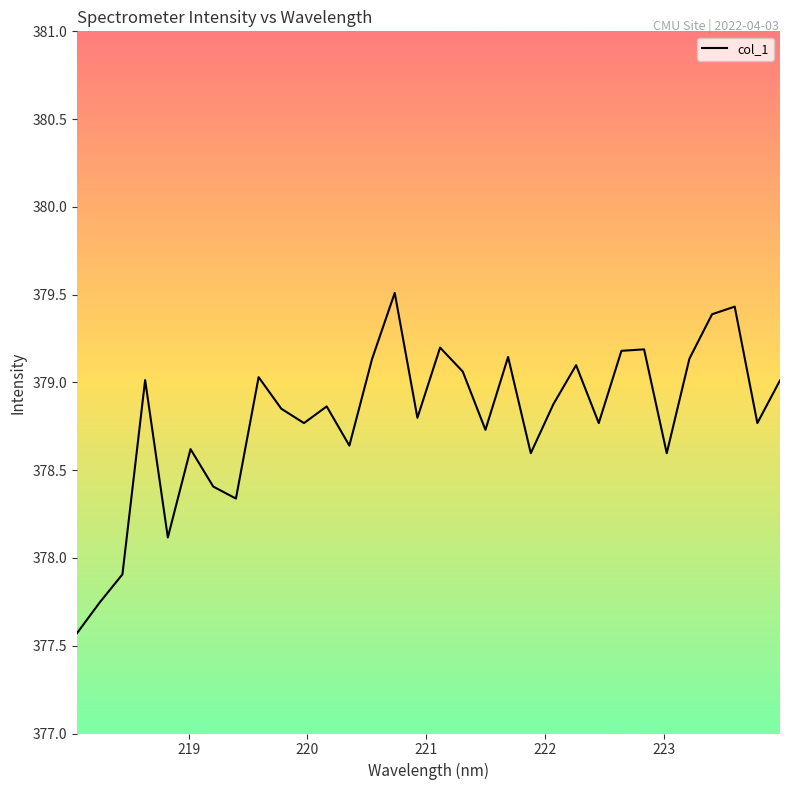

What is the smallest value displayed?

377.6